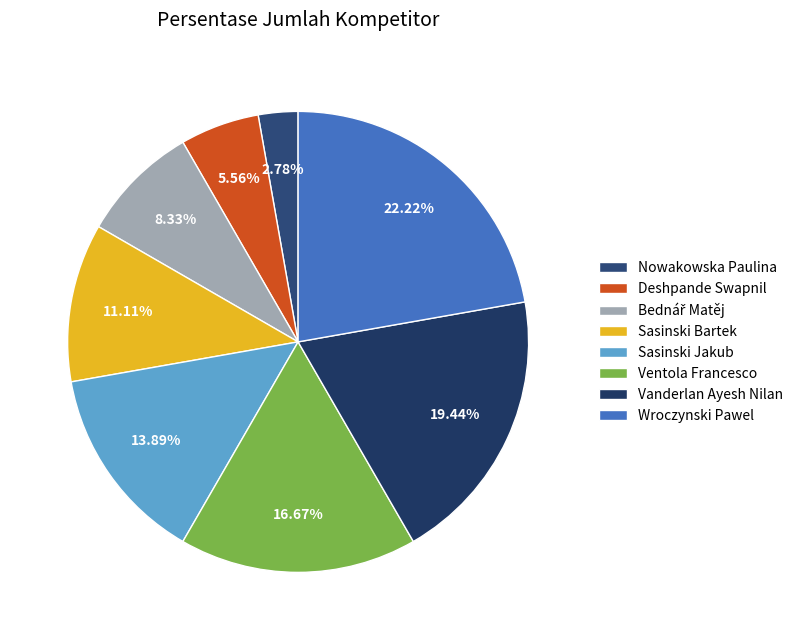

To the nearest percent, what is the difference between the Sasinski Bartek and Sasinski Jakub slice percentages?

3%